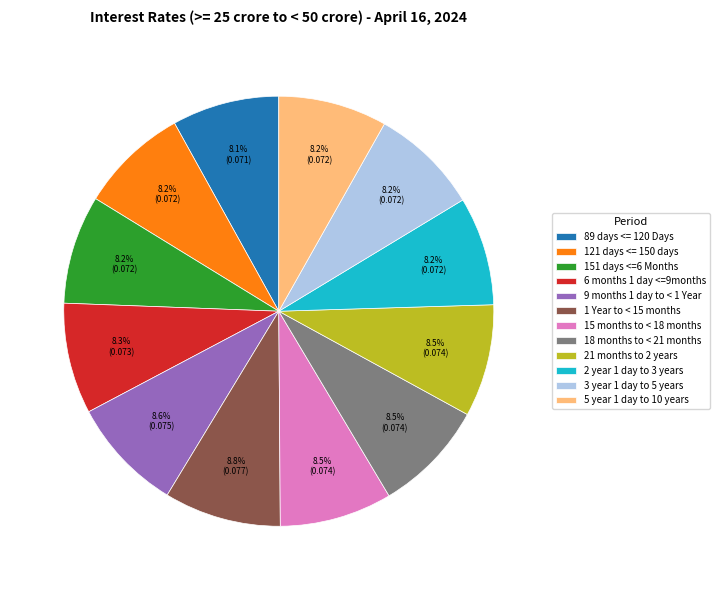

Is it true that 18 months to < 21 months is 17% of the pie?

False